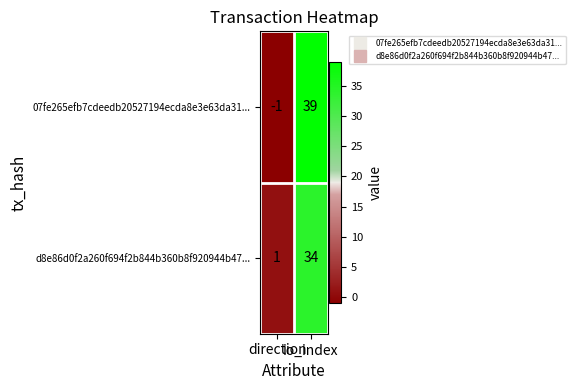

What is the maximum value shown in the chart?

39